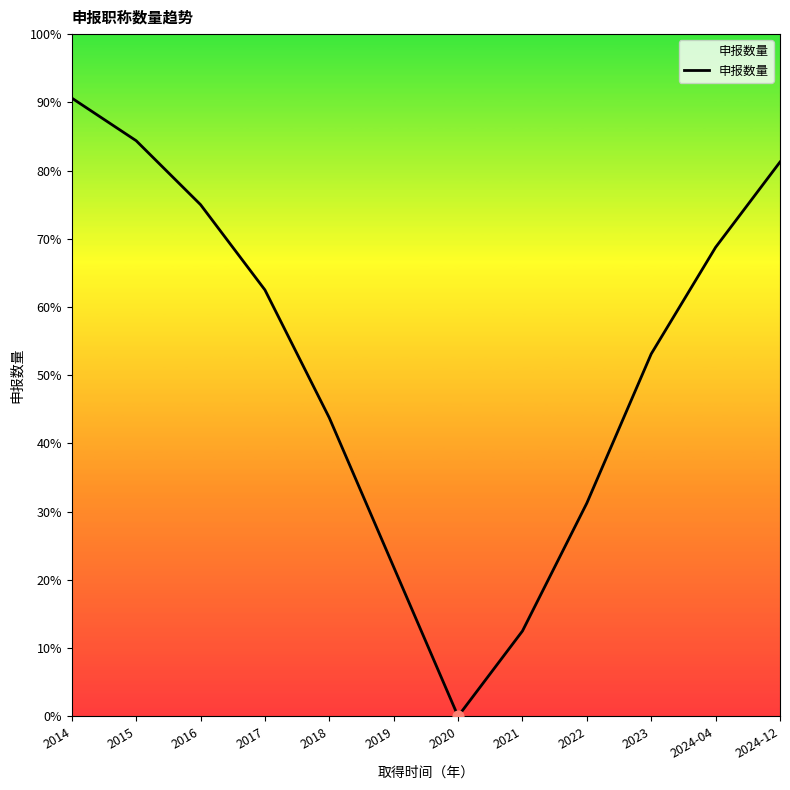

Approximately how many times larger is the value at 2016 compared to 2014?

0.8